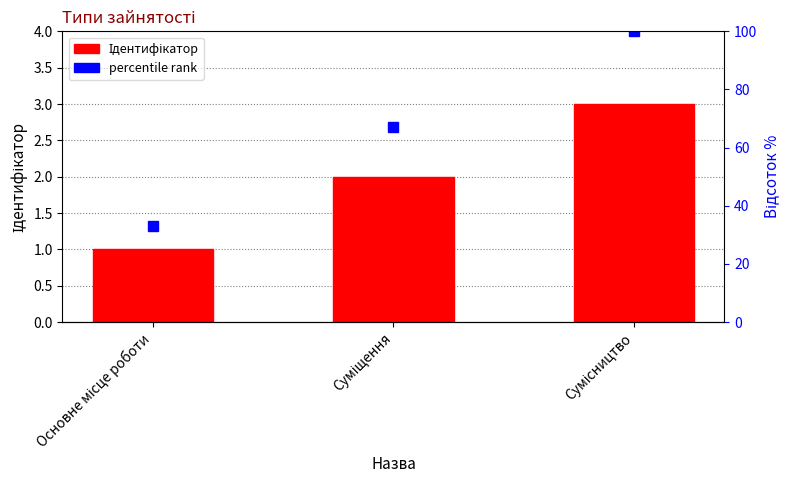

Count the number of categories in the chart.

3